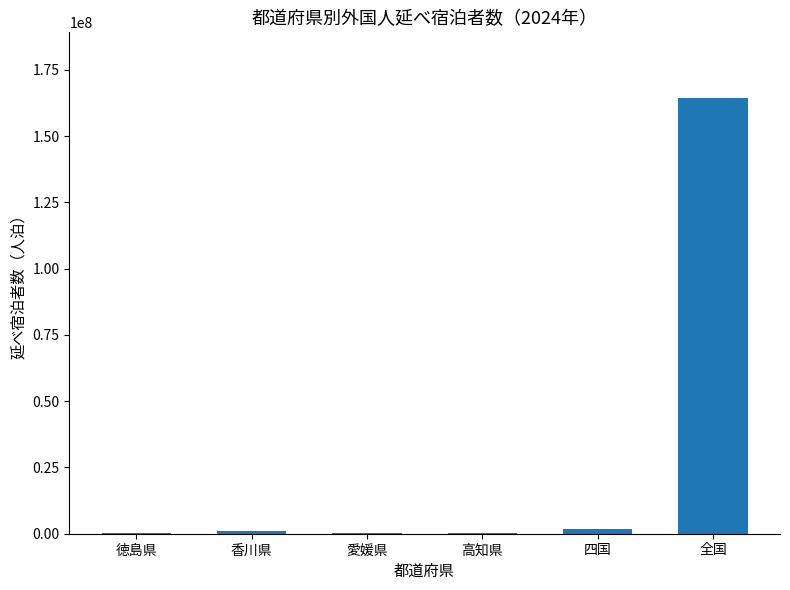

Does the chart contain stacked bars?

No